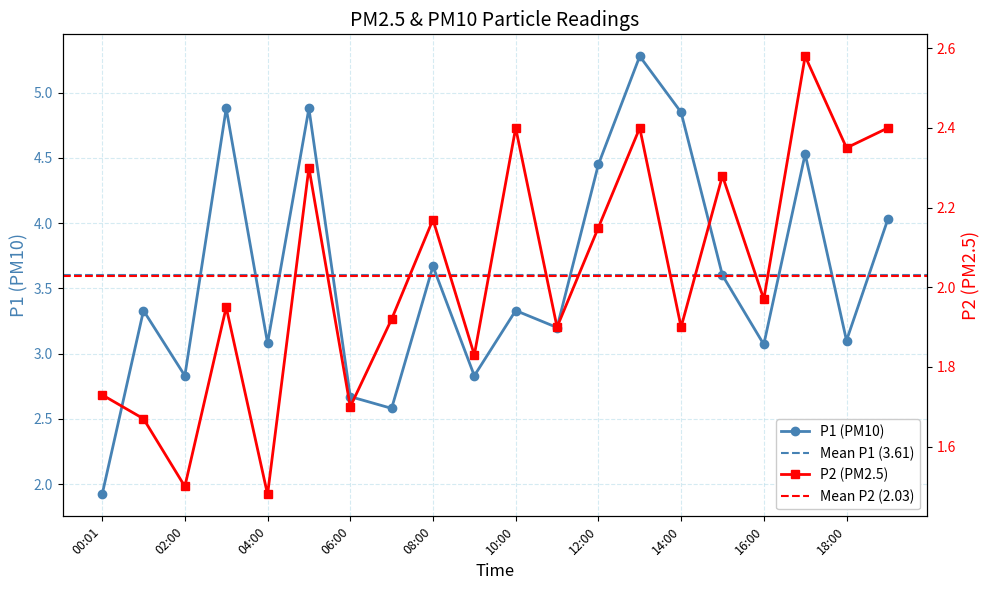

True or false: P1 (PM10) has more than 0 interior local peaks.

True